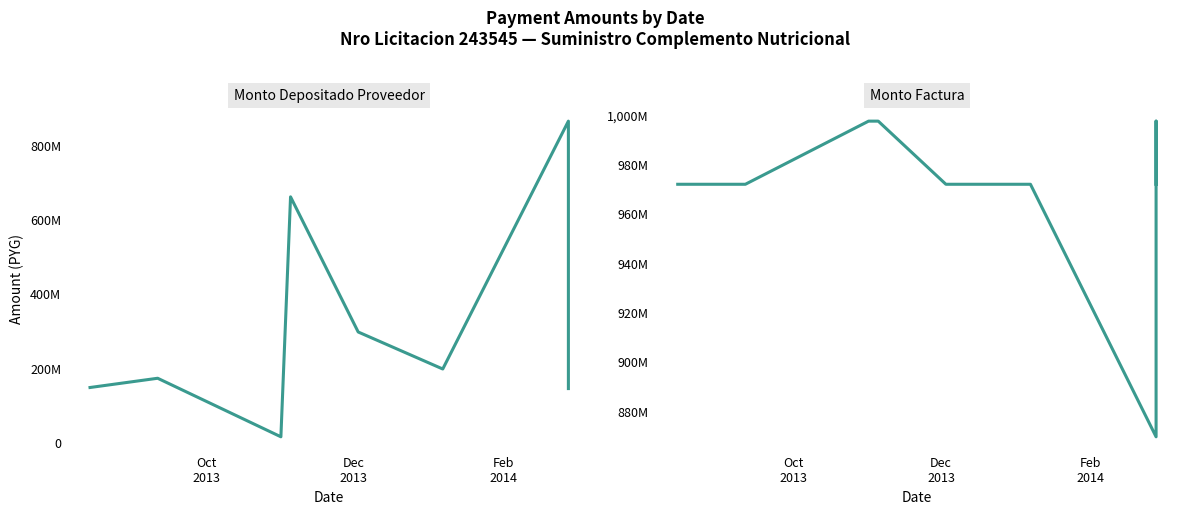

What is the difference between the maximum and minimum values in the Monto Factura series?

127909360